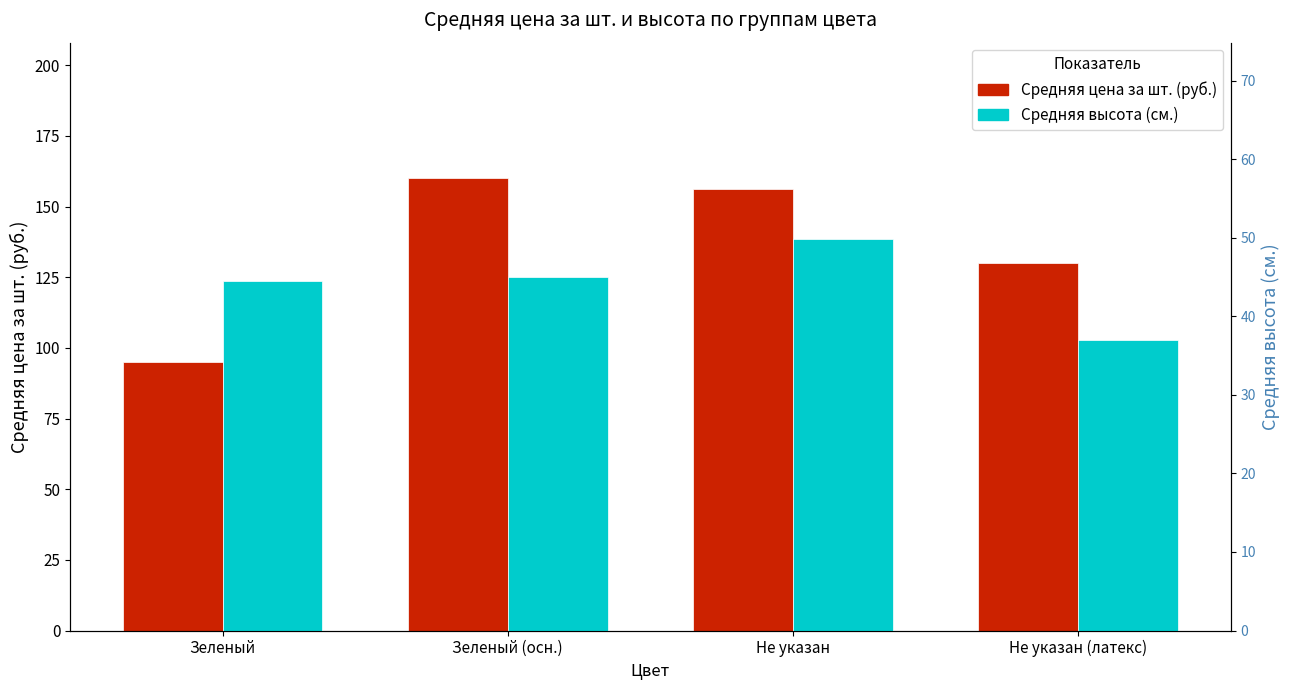

Which series changed the most between Зеленый (осн.) and Не указан?

Средняя высота (см.)